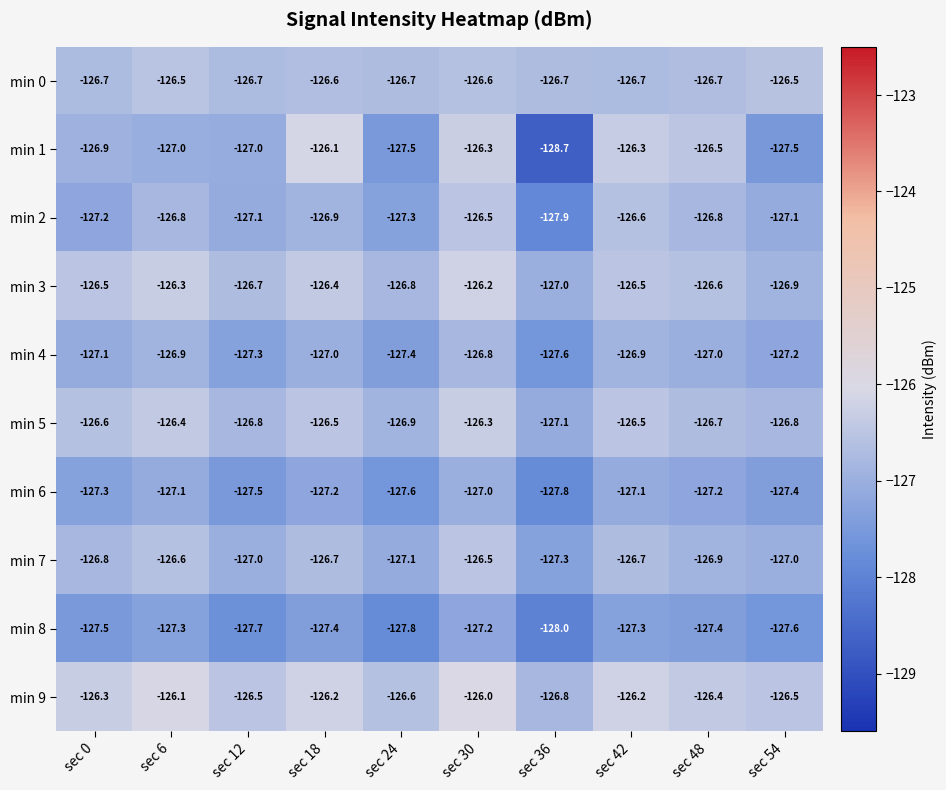

Where is min 6 nearest to the value -127?

sec 30